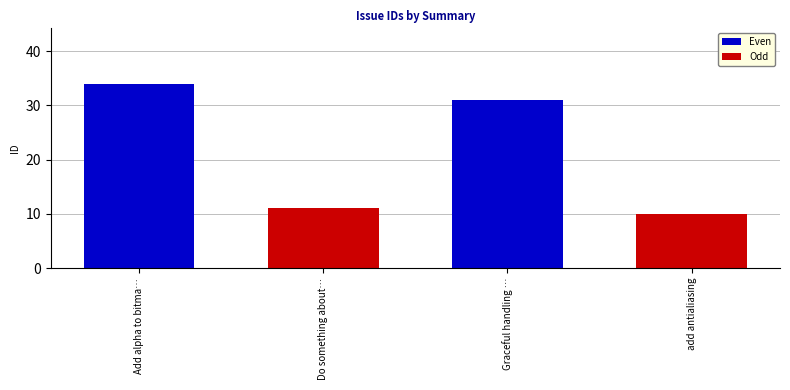

How many data points does each series have?

2